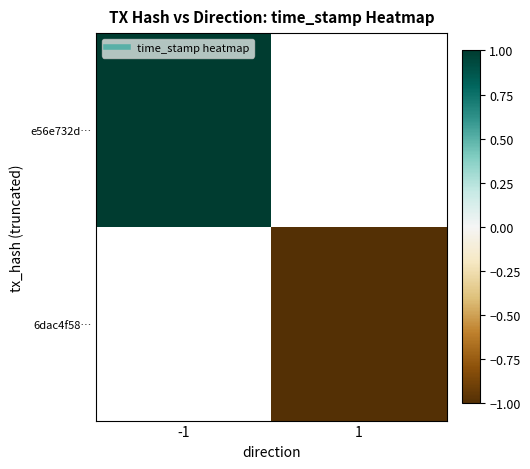

Rank the series by their maximum value, from highest to lowest.

e56e732d…, 6dac4f58…